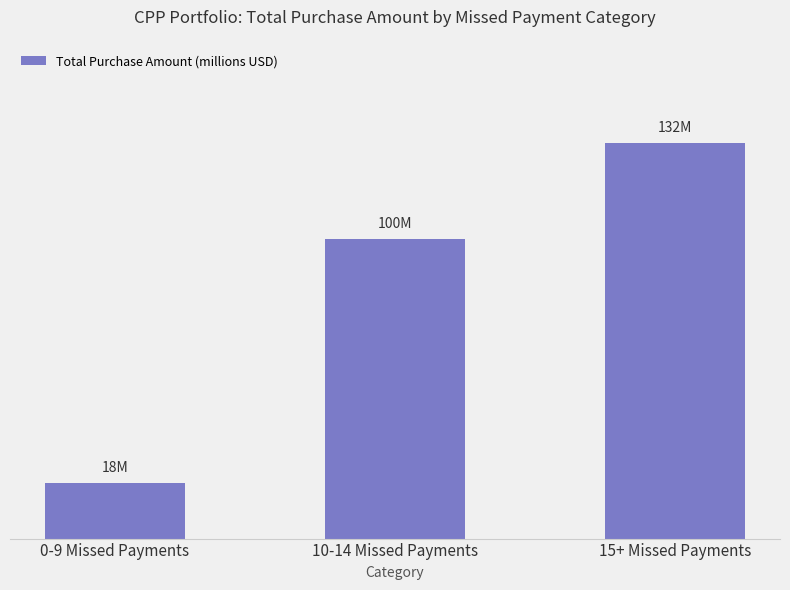

Are the bars horizontal?

No